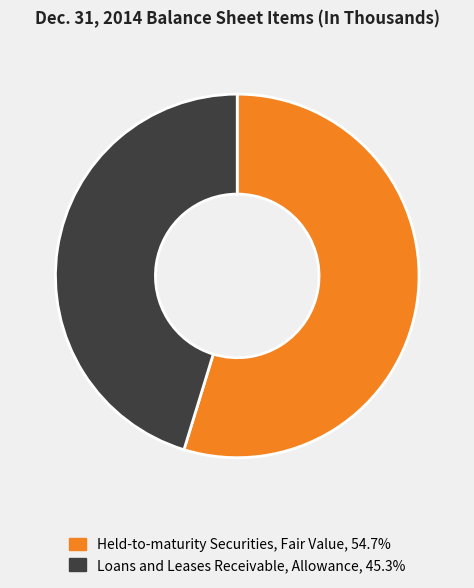

Is it true that Held-to-maturity Securities, Fair Value is 41% of the pie?

False